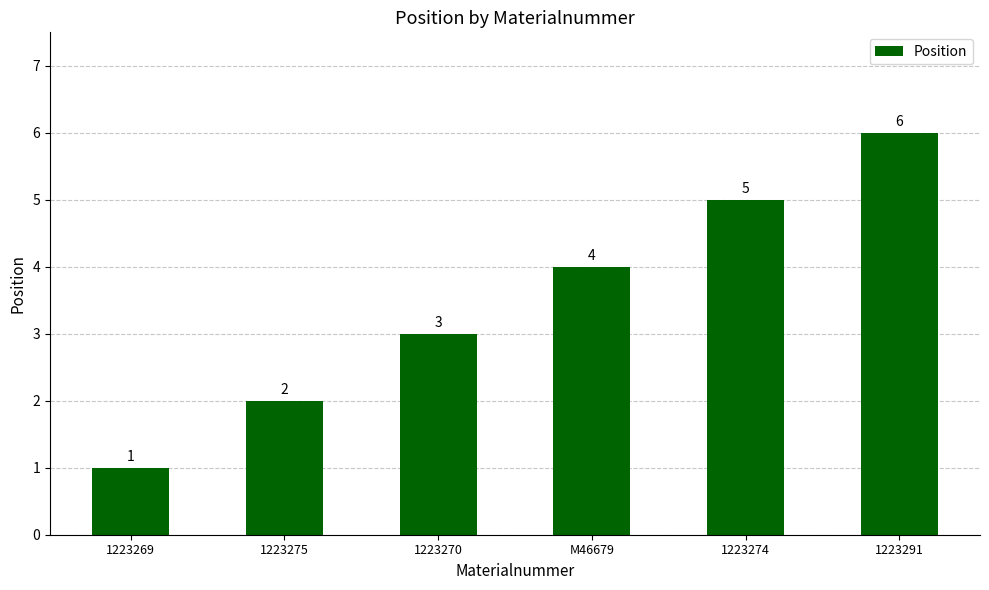

Which label corresponds to the largest value in the chart?

1223291